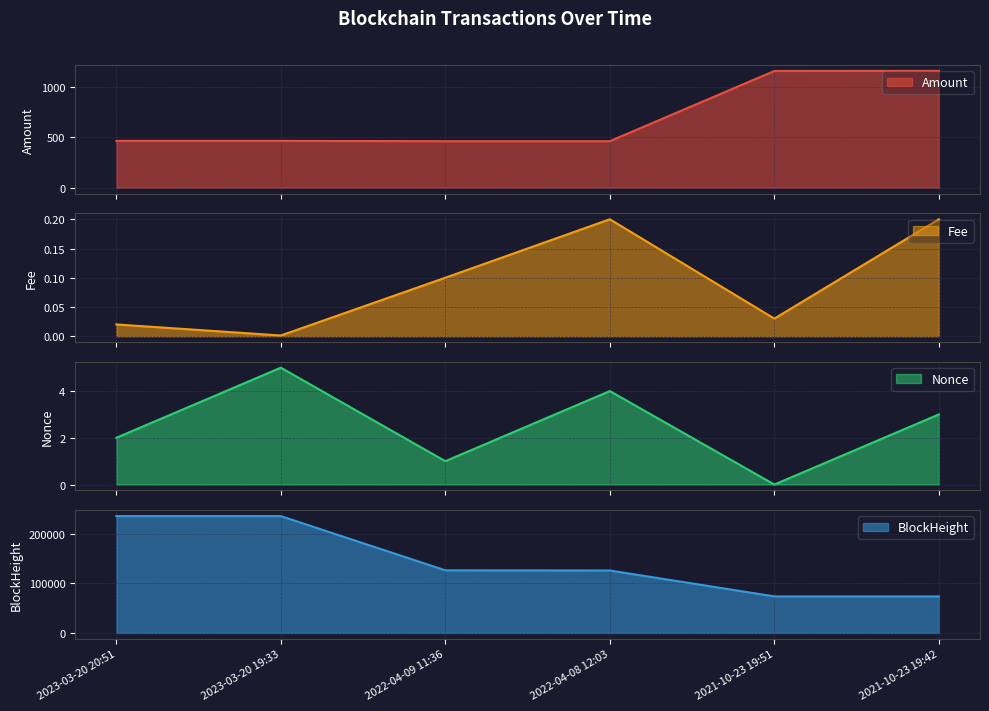

What is the difference between the maximum and second lowest values in the BlockHeight series?

161822